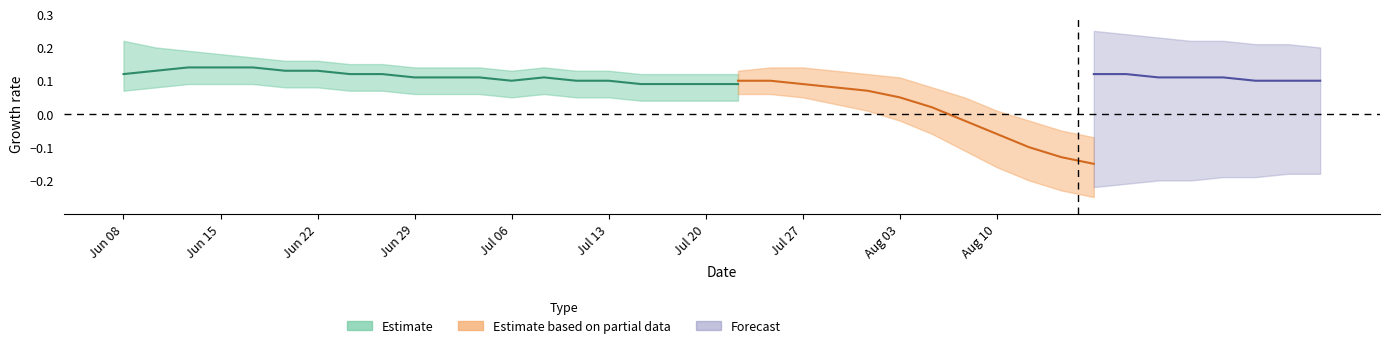

Is it true that Base Min (Forecast) equals 0 at Person?

False